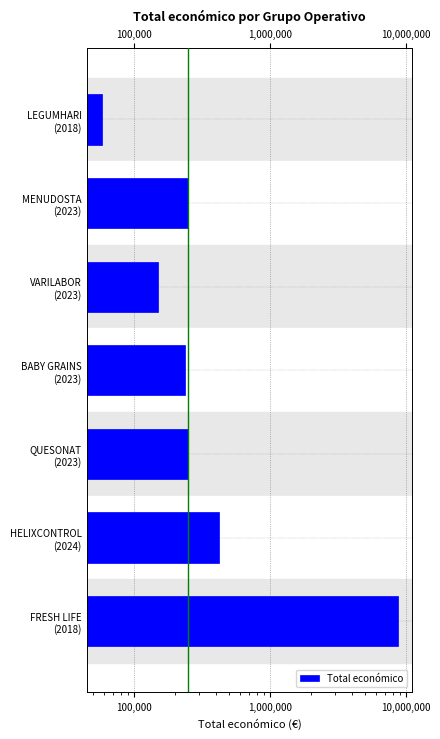

What is the value of the 2nd bar from the left?

250000